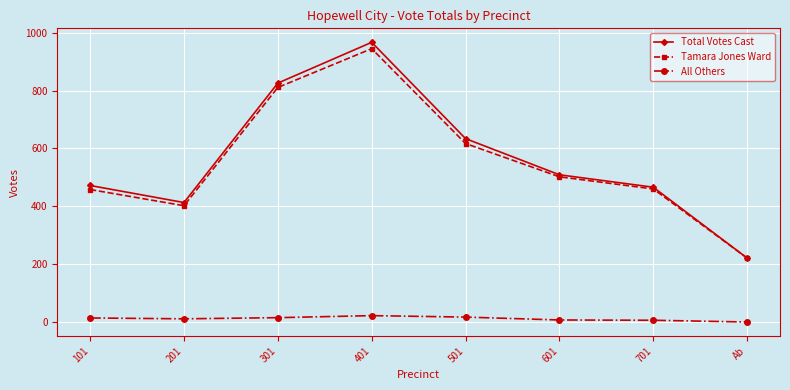

Which series has the largest range (max minus min)?

Total Votes Cast